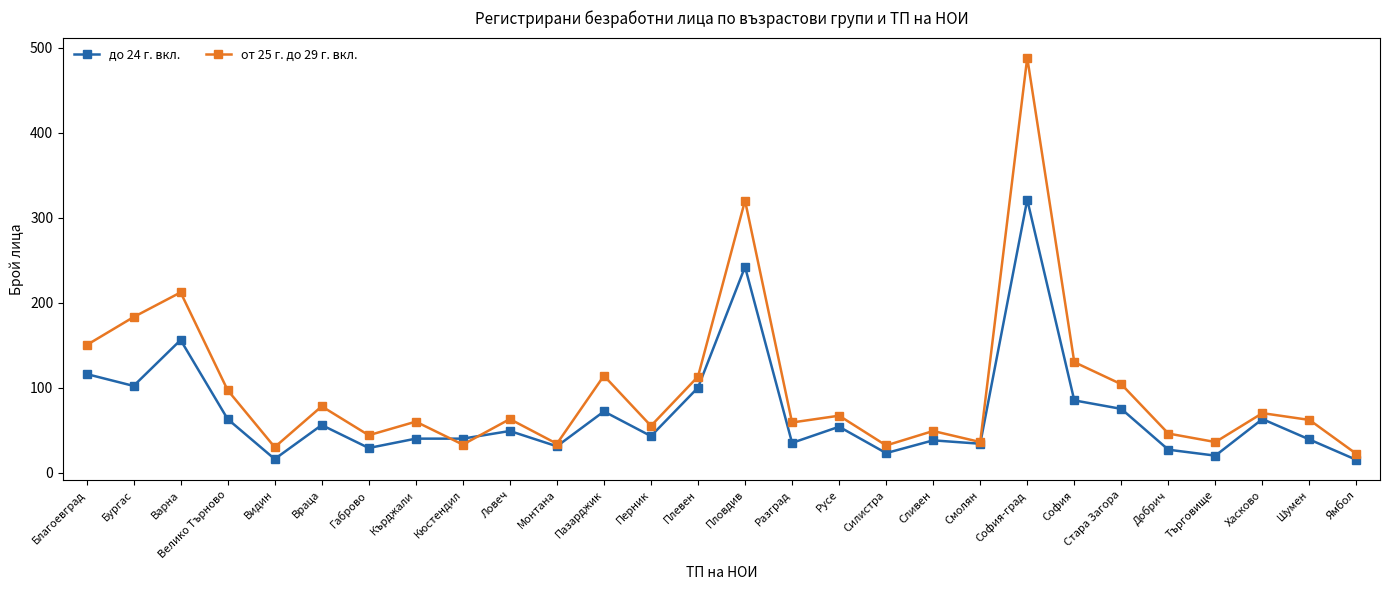

What is the total value across all series at Плевен?

213